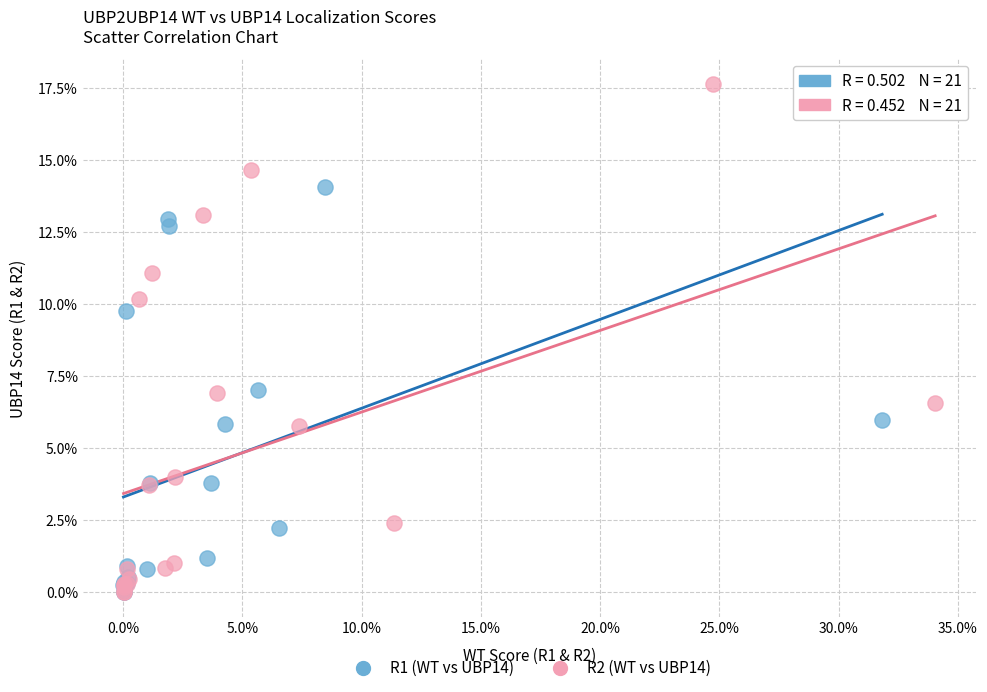

Which series contains the highest Y value?

R2 (WT vs UBP14)